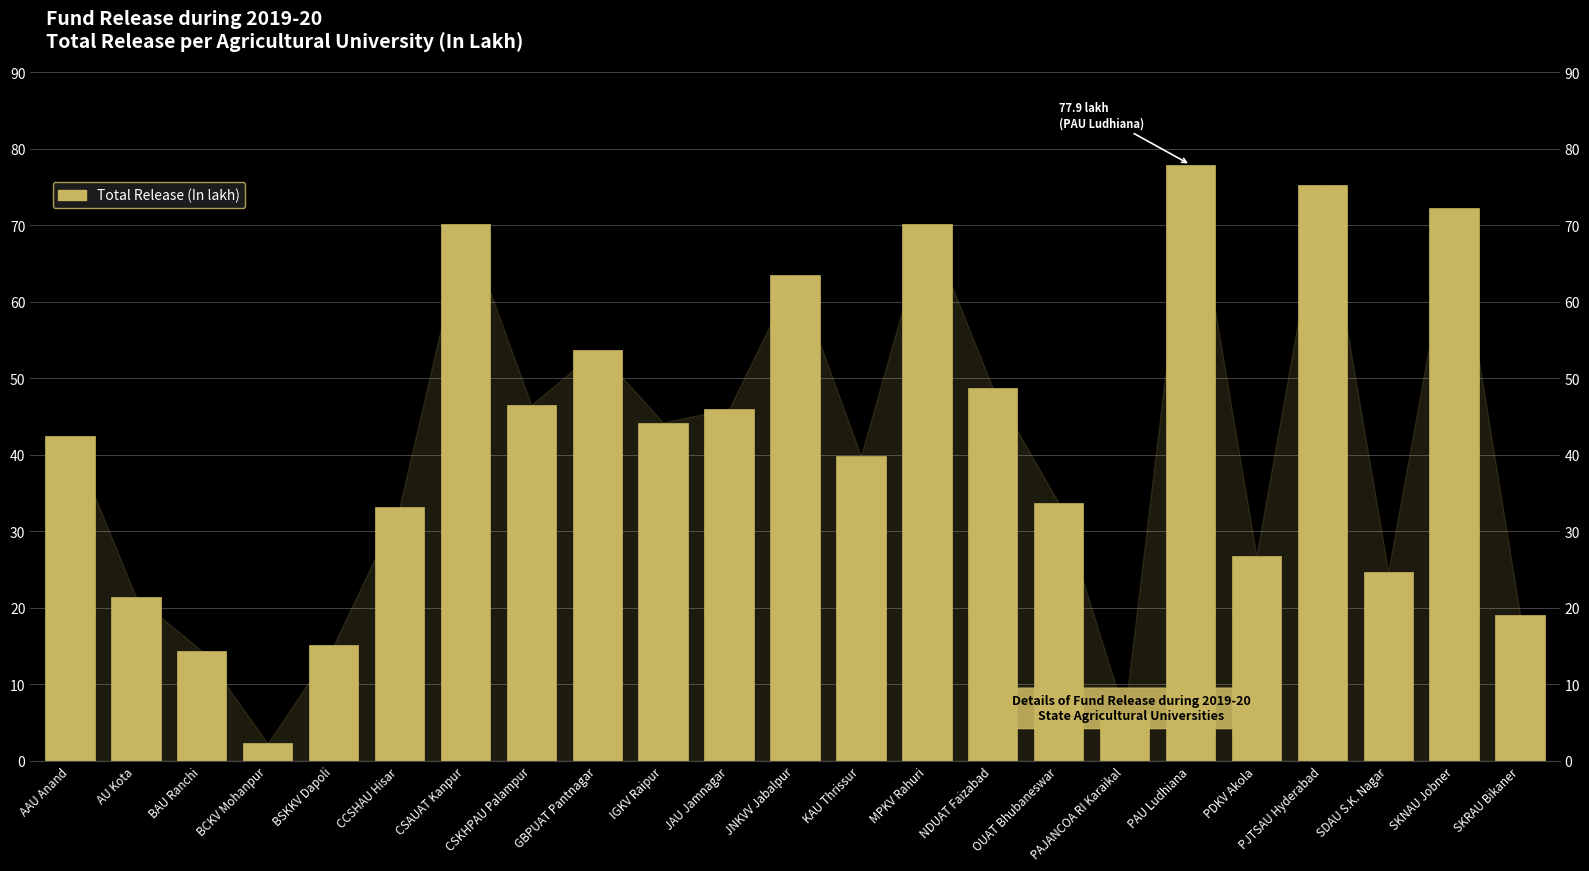

Which category has the highest value across all series?

PAU Ludhiana